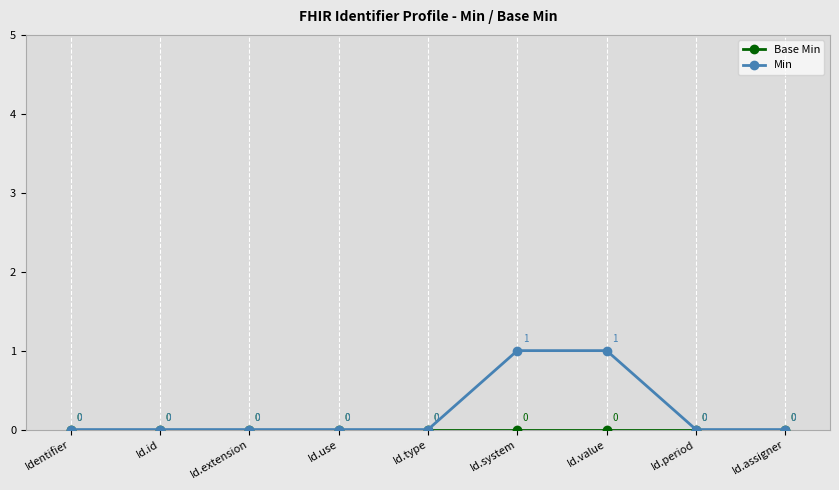

Count the Min values in the range 0 to 1.

9